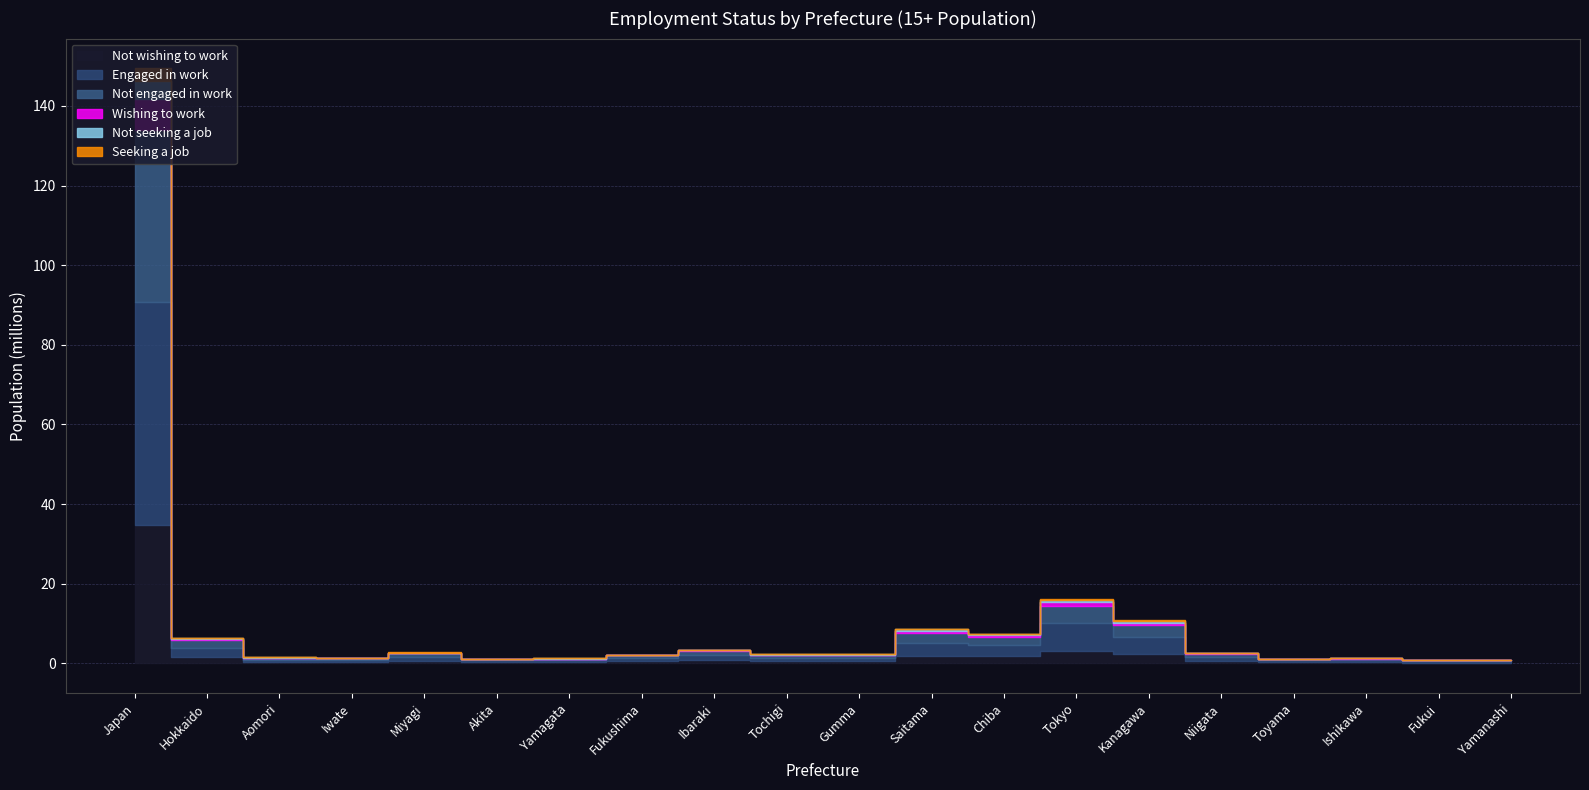

True or false: Wishing to work and Engaged in work intersect in this chart.

False